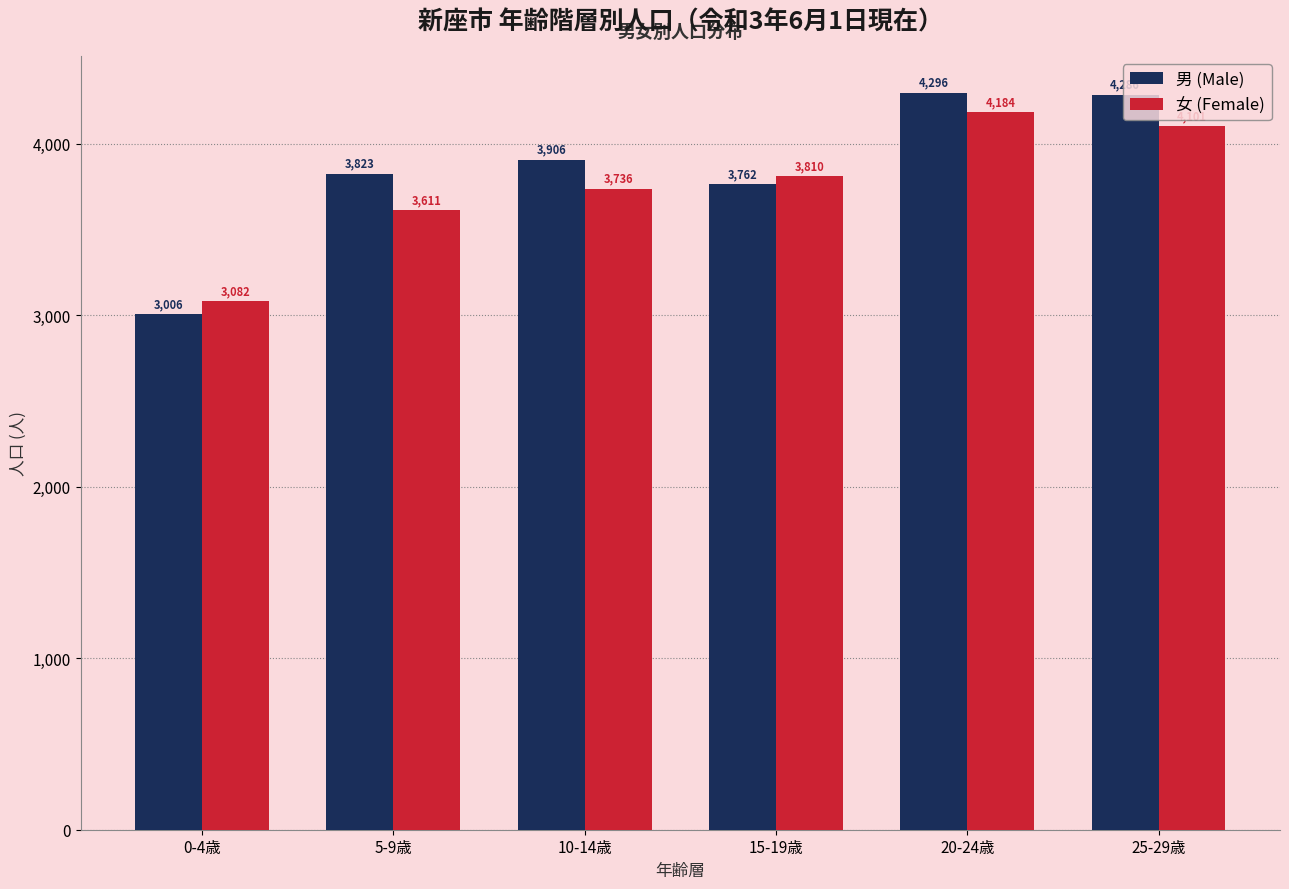

Which series has the largest total across all categories?

男 (Male)